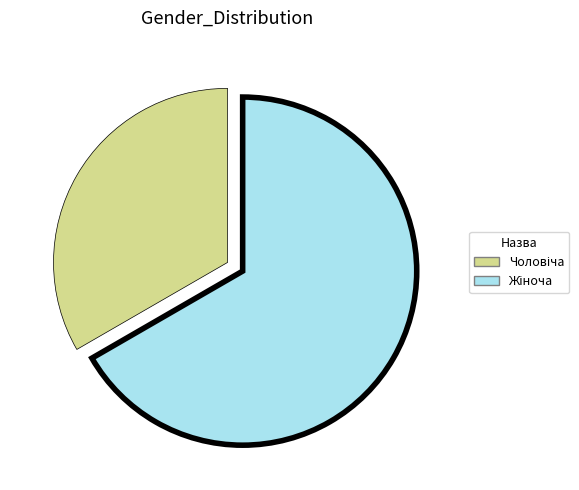

Is there any slice that represents more than half of the pie?

Yes